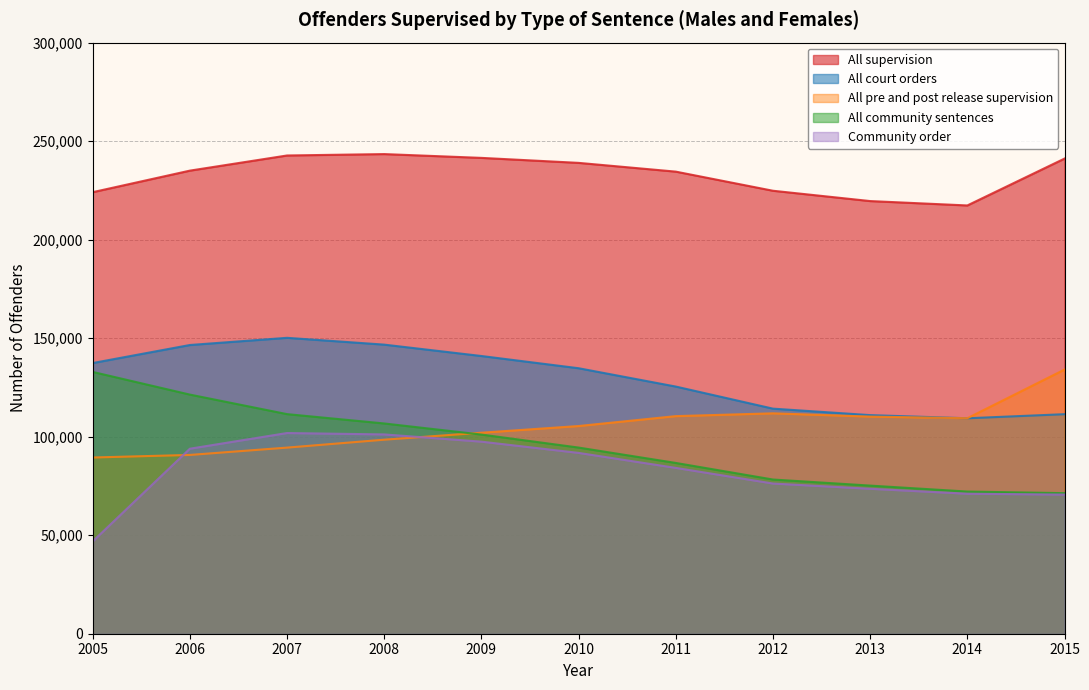

Reading left to right, what are all the values shown in this chart?

All supervision: 224094	235029	242722	243434	241504	238973	234528	224823	219588	217359	241144
All court orders: 137377	146532	150179	146725	140951	134746	125444	114234	110950	109353	111422
All community sentences: 132877	121367	111454	106714	101086	94484	86680	78263	75179	72156	71343
All pre and post release supervision: 89438	90740	94459	98477	102022	105413	110437	111859	110205	109376	134066
Community order: 46846	93895	101858	101153	97481	91776	84168	76231	73567	71055	70625